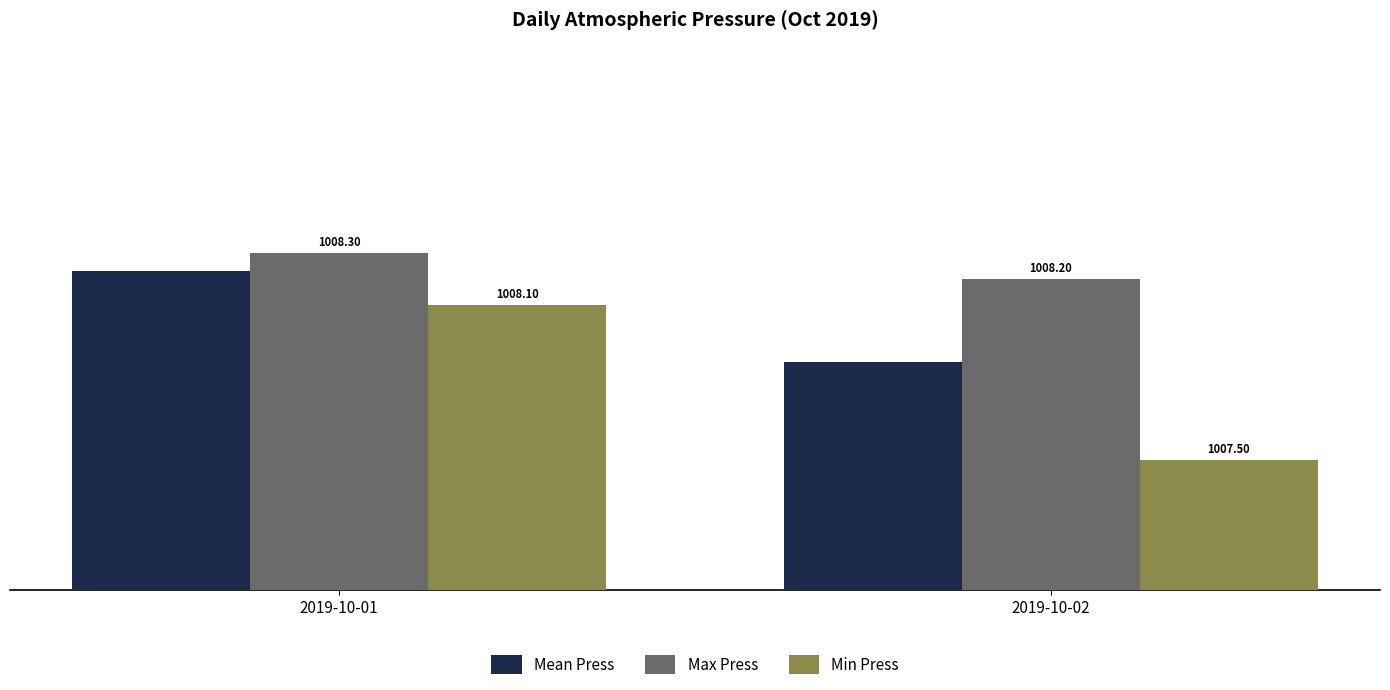

The Max Press series shows 1008.3 at 2019-10-01. True or false?

True